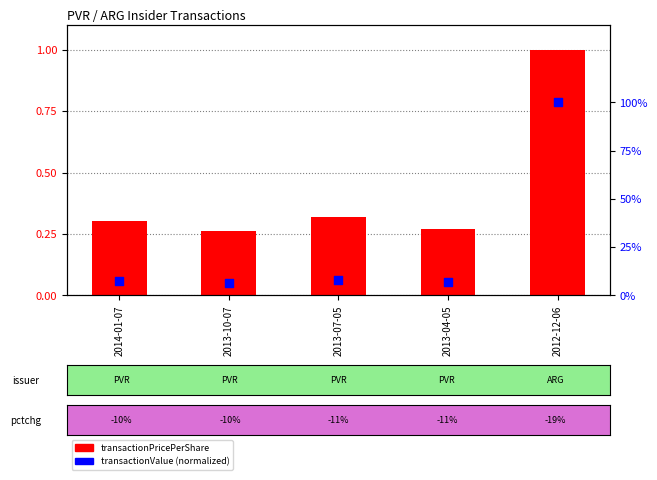

Which series has the widest spread of Y values?

transactionValue